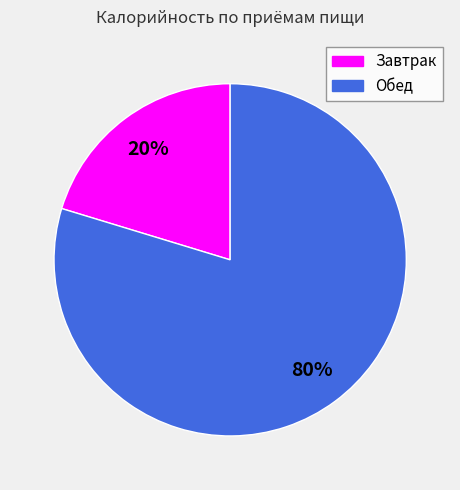

Between Обед and Завтрак, which is larger?

Обед